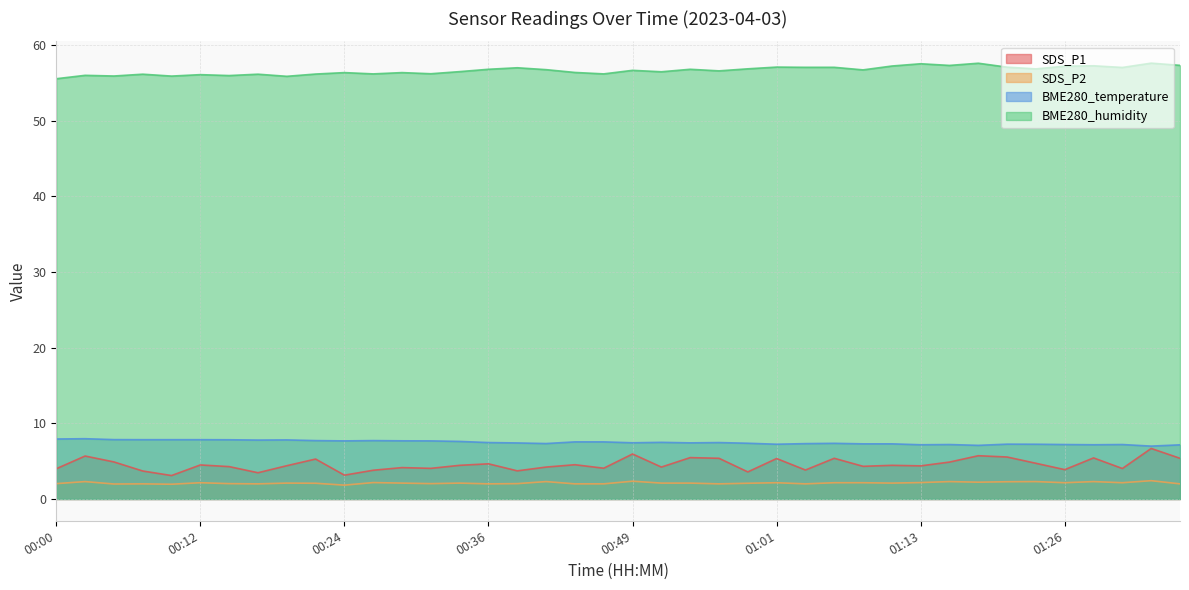

At which category does BME280_humidity reach its first local valley?

00:05